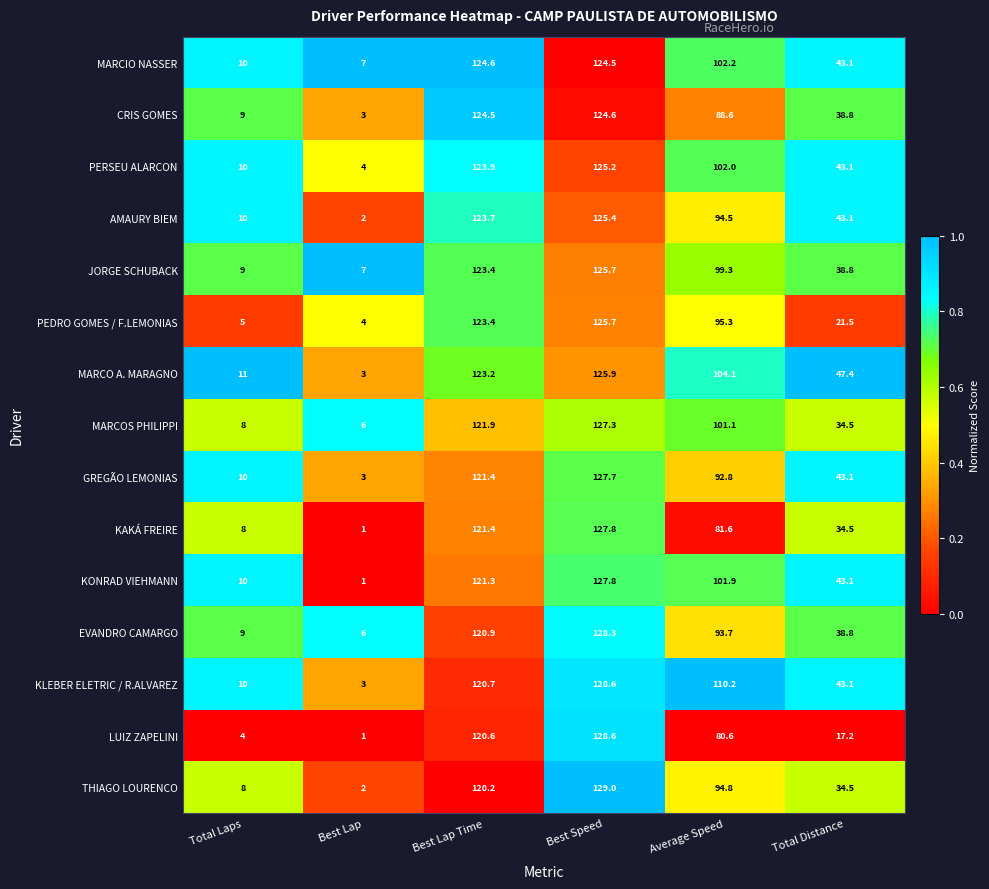

Between Total Laps and Total Distance, which series saw the biggest shift?

MARCO A. MARAGNO